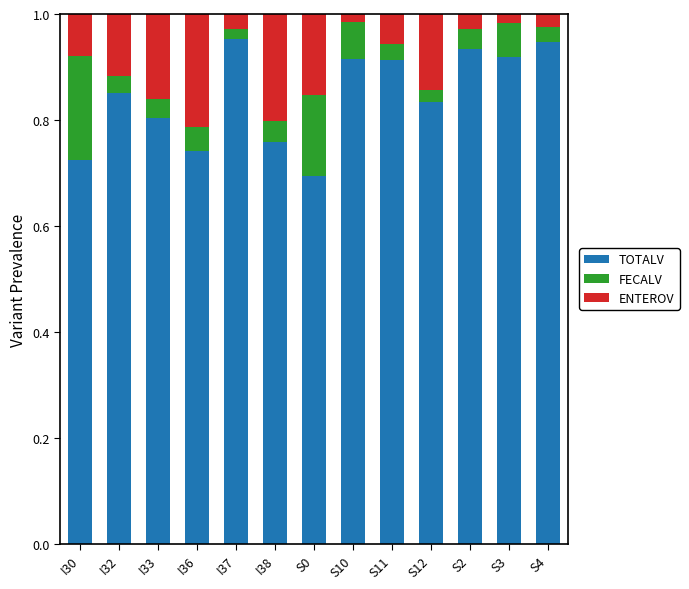

Count the TOTALV values in the range 0 to 1.

13